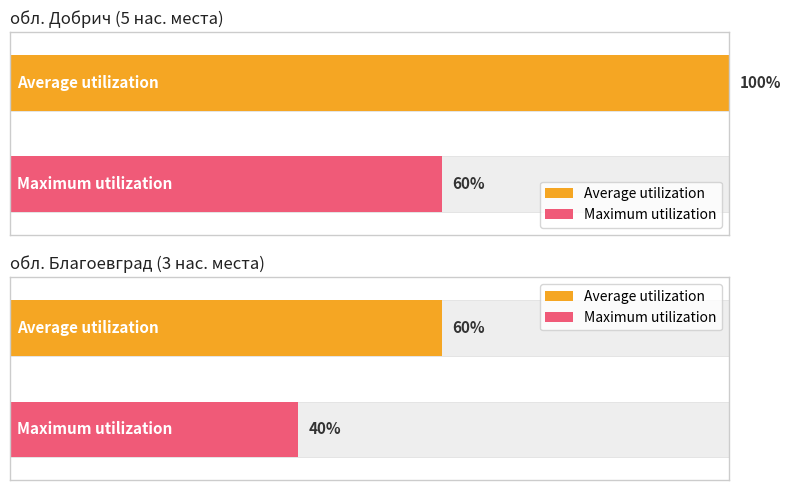

Are the bars grouped side by side (vs. stacked)?

Yes